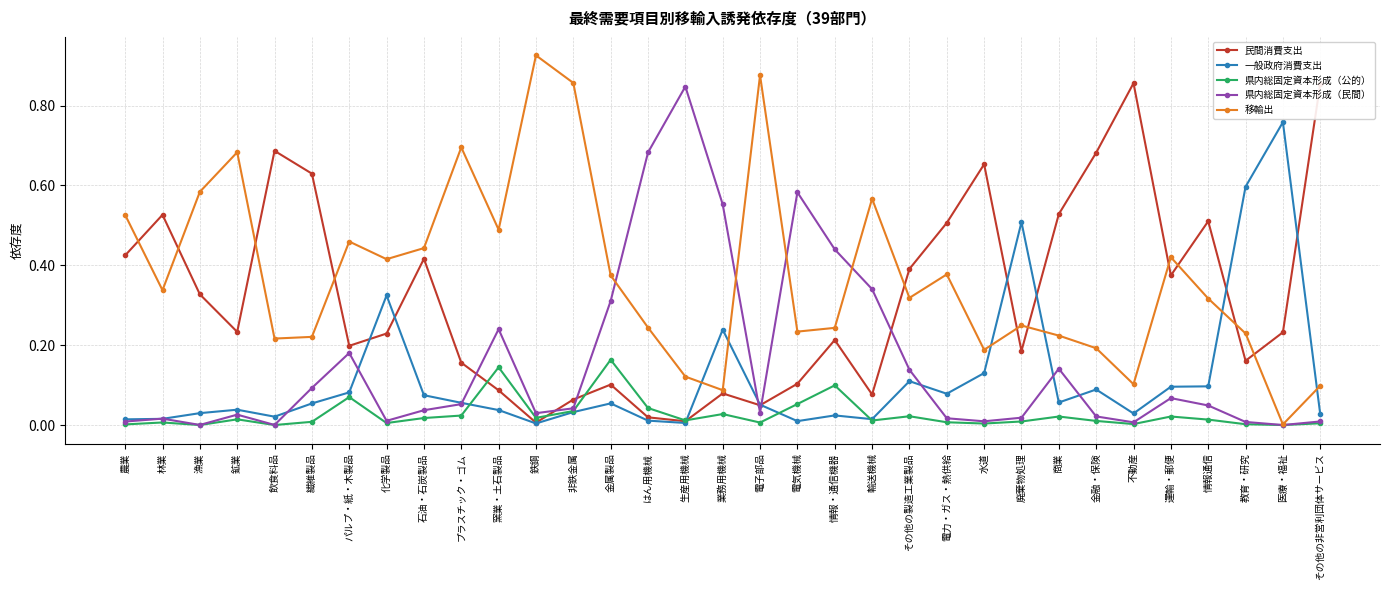

How many lines are shown in the chart?

5